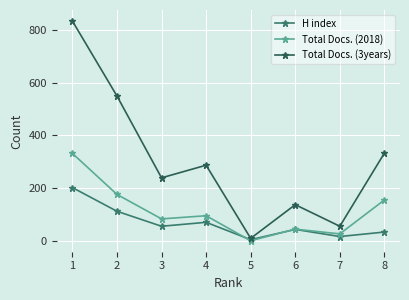

True or false: Total Docs. (2018) has a value of 93 at 1.

False